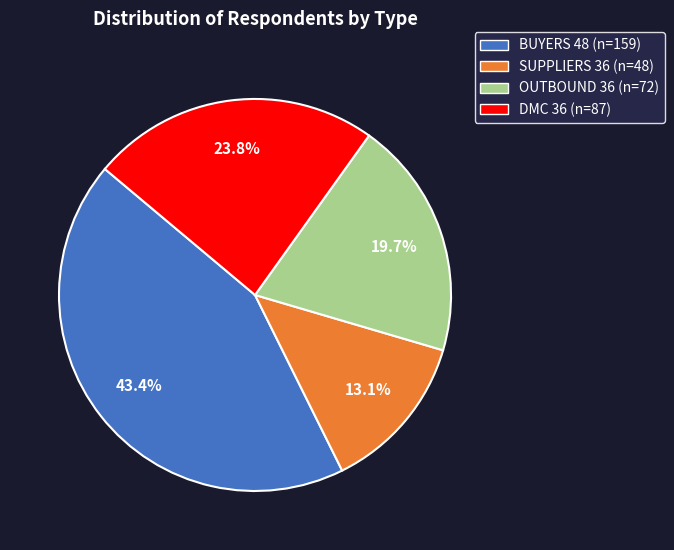

To the nearest percent, what is the combined percentage of OUTBOUND 36 and SUPPLIERS 36?

33%